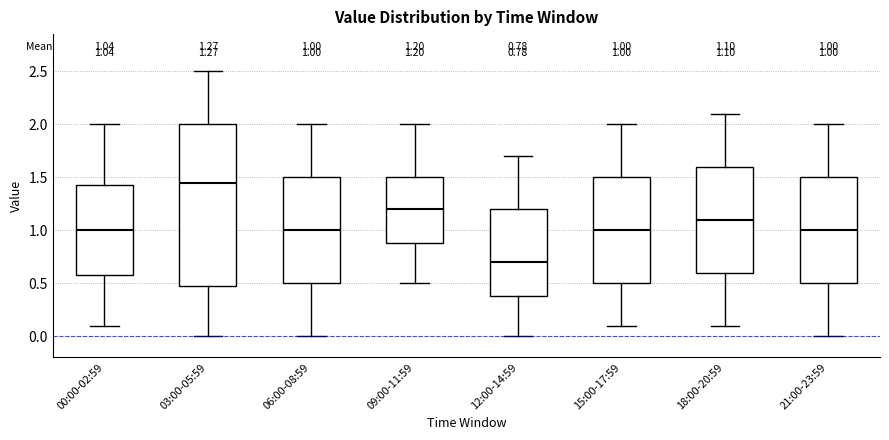

Which box has the highest median line?

03:00-05:59